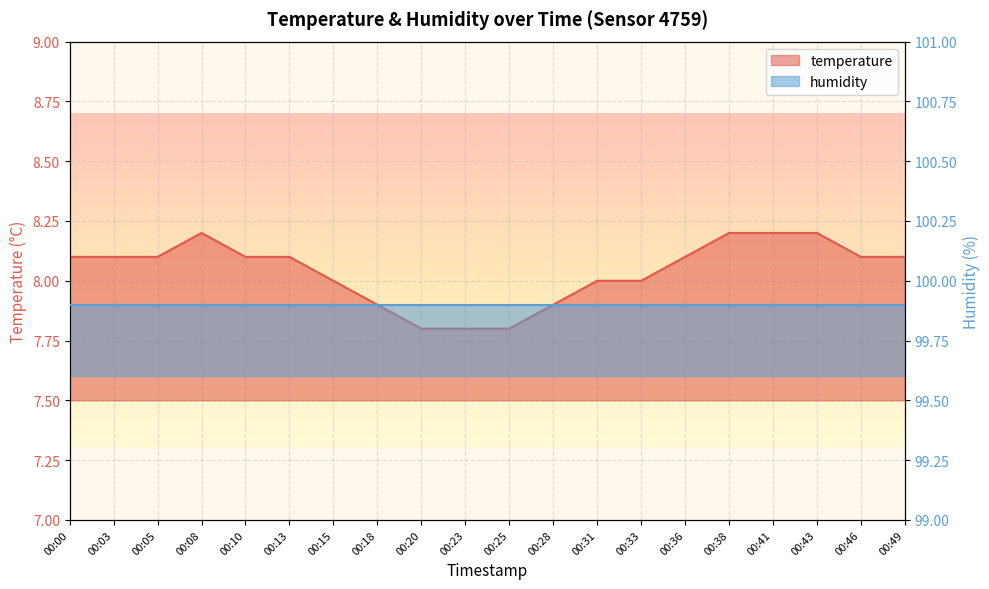

What is the minimum value shown in the chart?

7.8